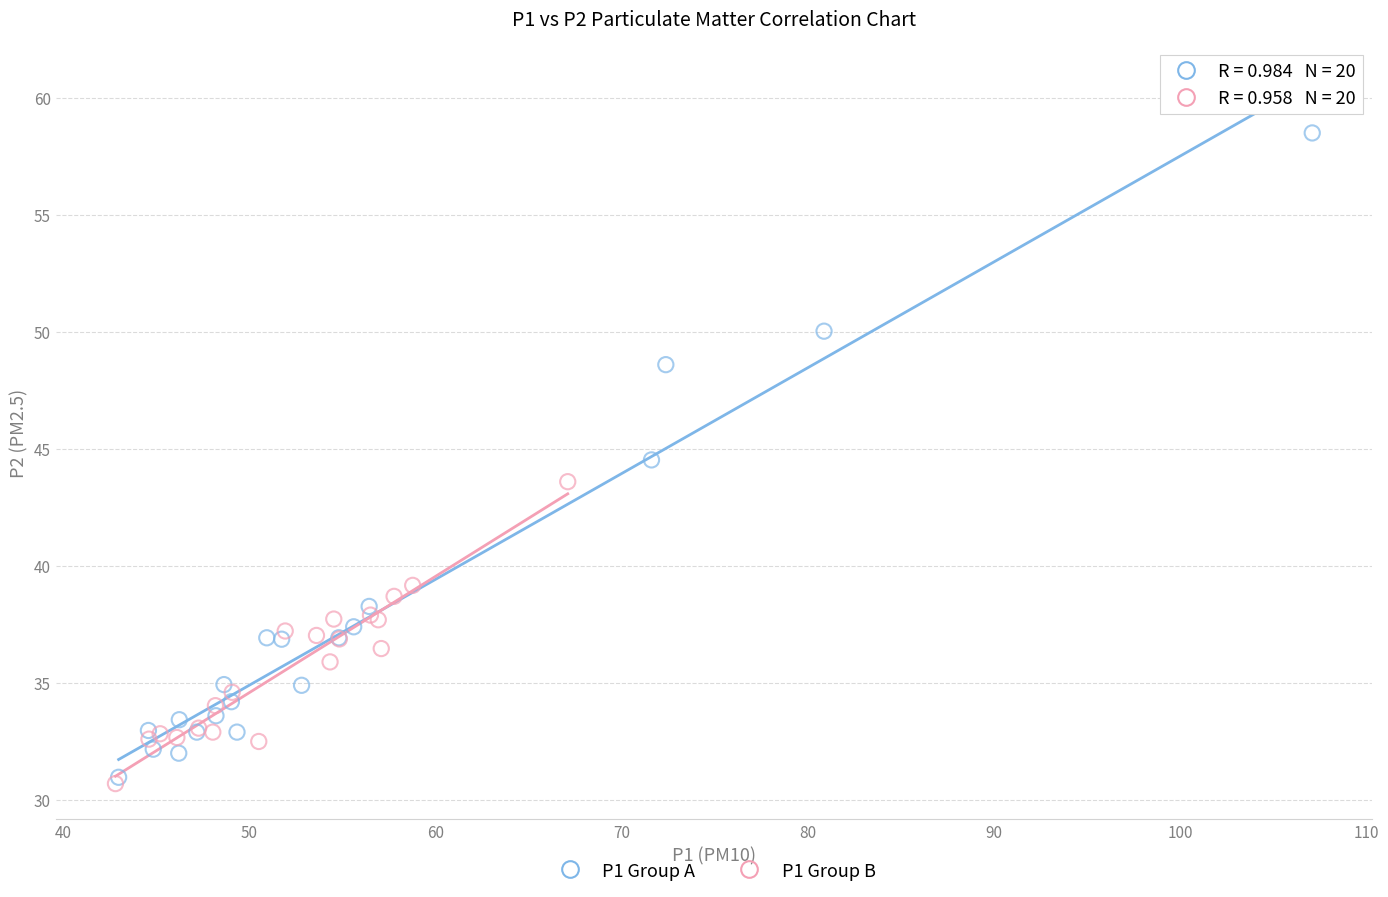

Which series has the largest Y range (max minus min)?

P1 Group A